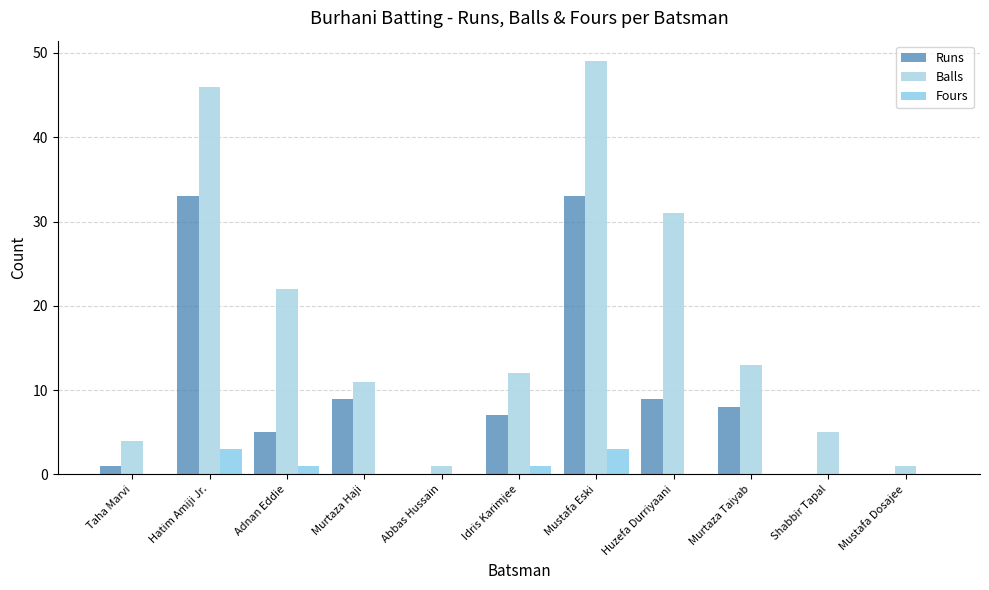

True or false: Fours has a value of 0 at Adnan Eddie.

False